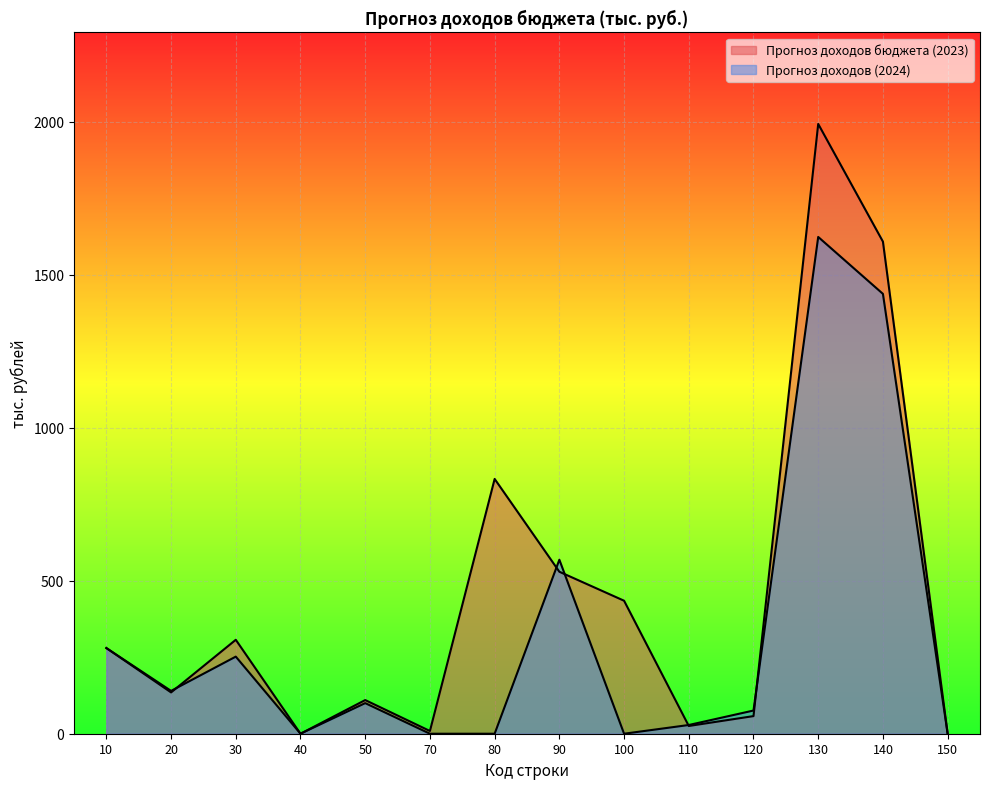

At which category is the sum across all series the highest?

130